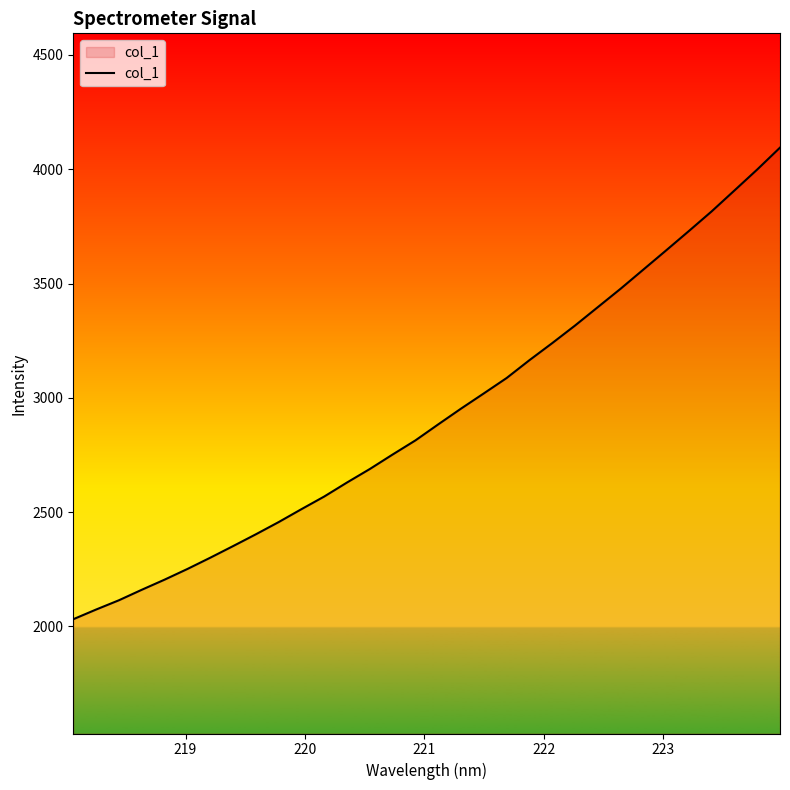

What is the minimum value shown in the chart?

2031.3